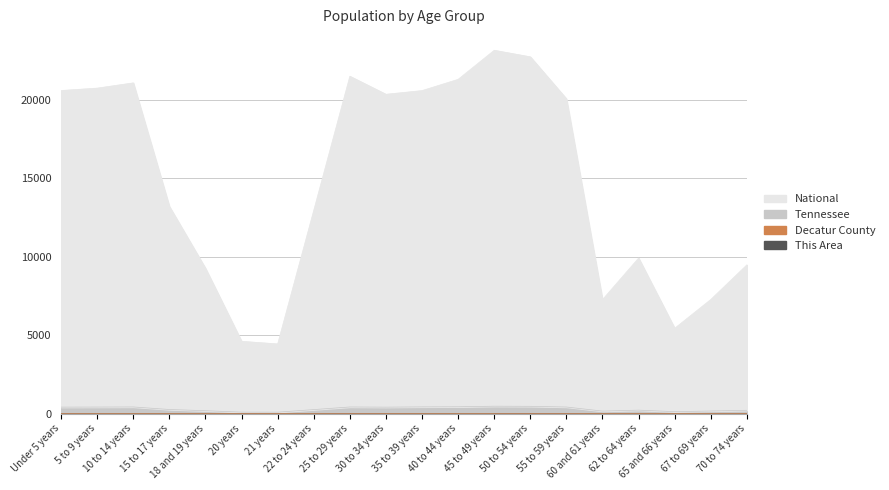

The value of This Area at 62 to 64 years is 0.0. True or false?

True